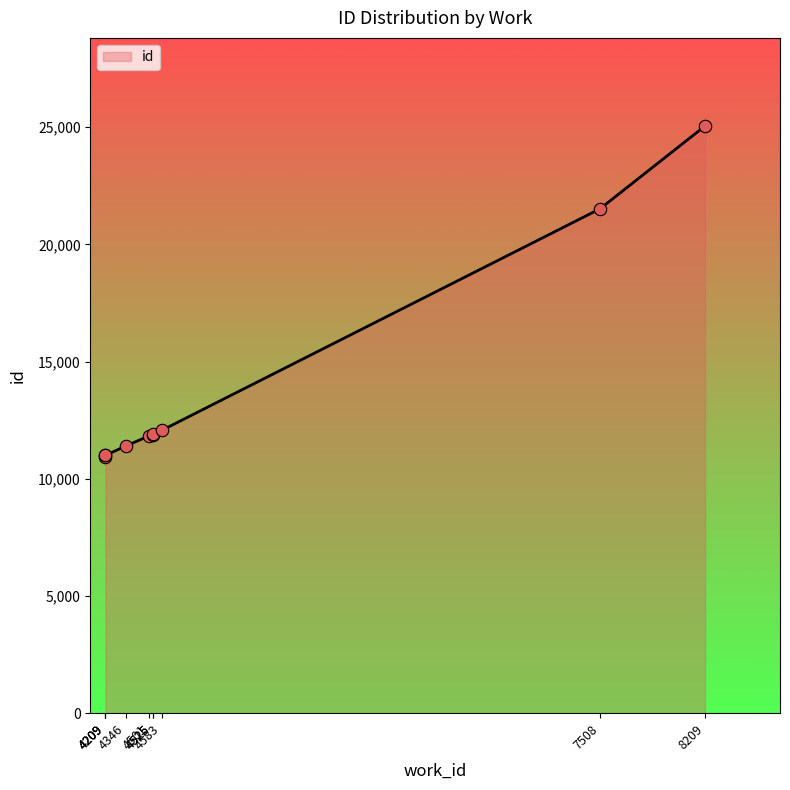

Which has a higher value, 4346 or 4209?

4346